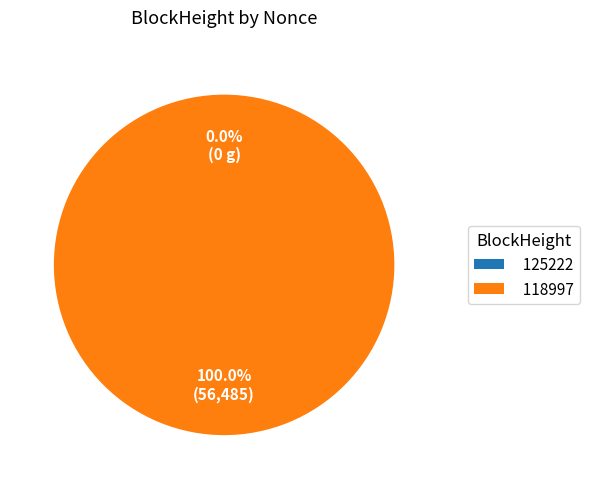

To the nearest percent, what is the combined percentage of 118997 and 125222?

100%